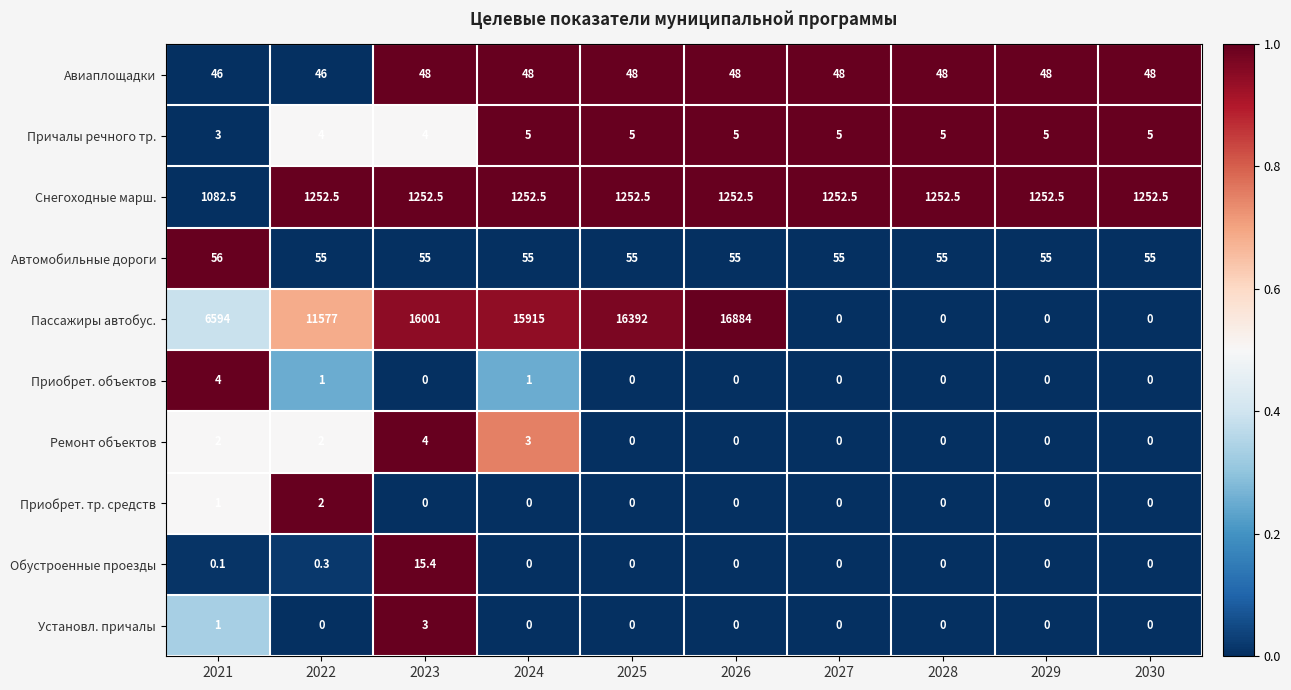

How many distinct data groups are displayed?

10